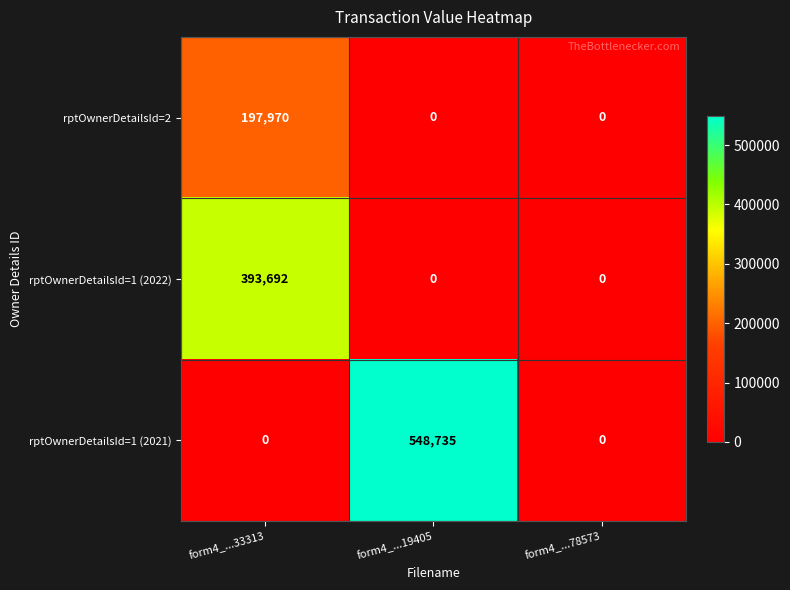

At which category is the sum across all series the highest?

form4_...33313